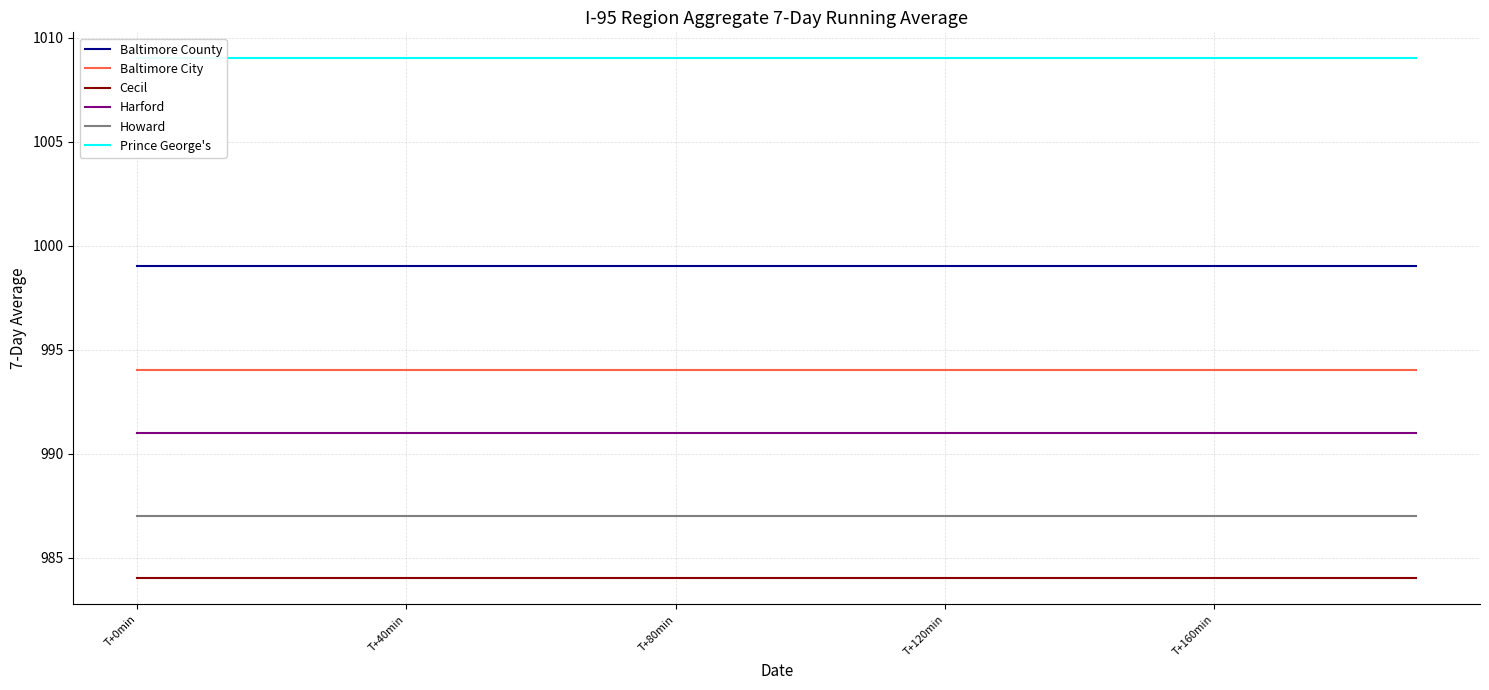

True or false: Harford and Cecil cross at least once.

False